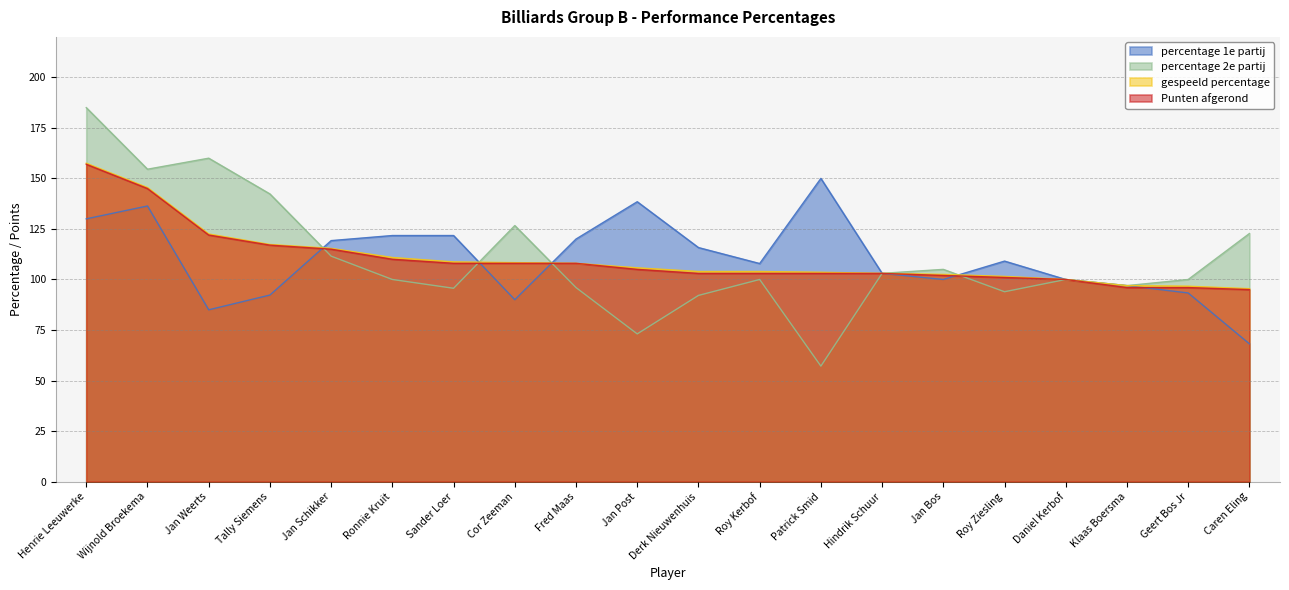

Where is the first local minimum for percentage 1e partij?

Jan Weerts